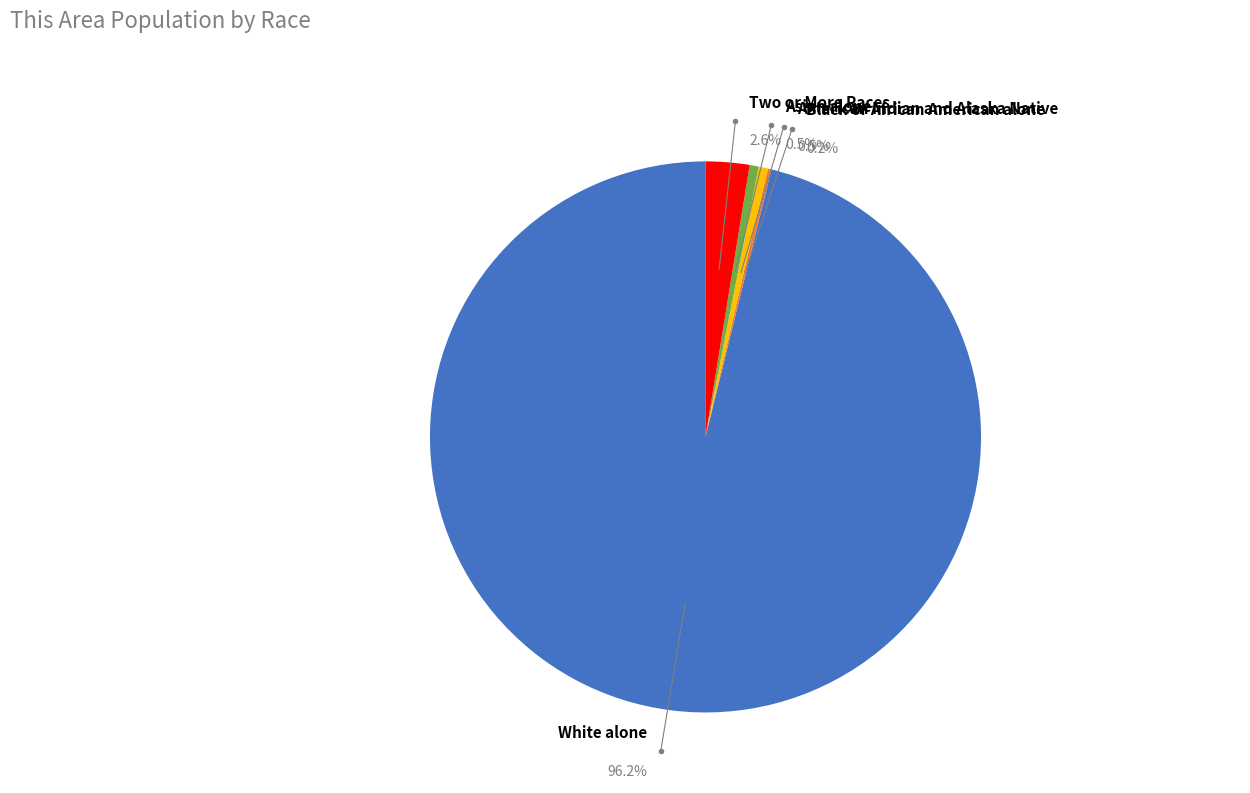

Which has a higher value, Some Other Race alone or Asian alone?

Asian alone